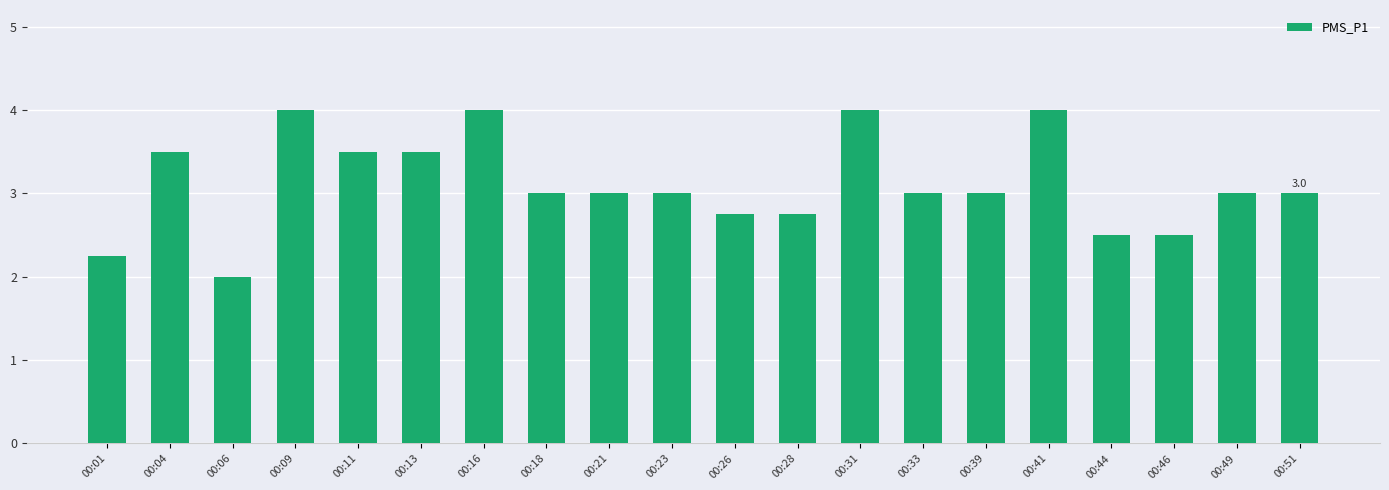

Between 00:28 and 00:44, which is larger?

00:28